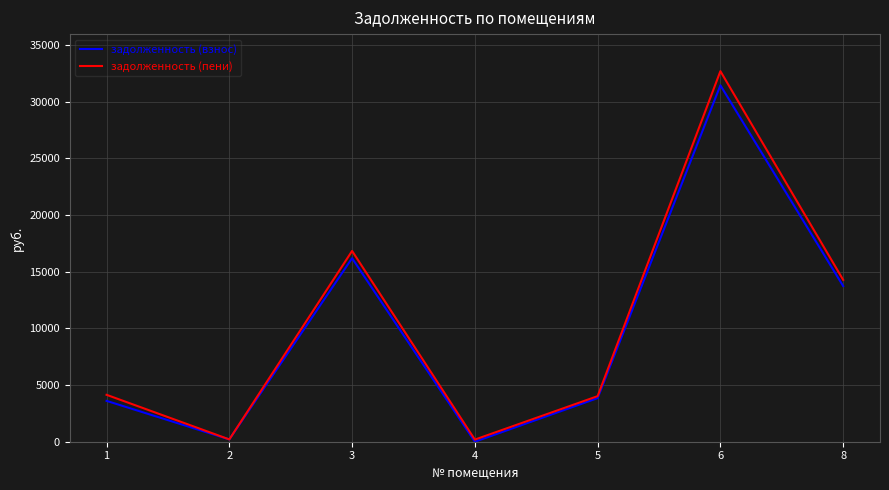

True or false: задолженность (пени) has more than 0 points higher than both neighbors.

True